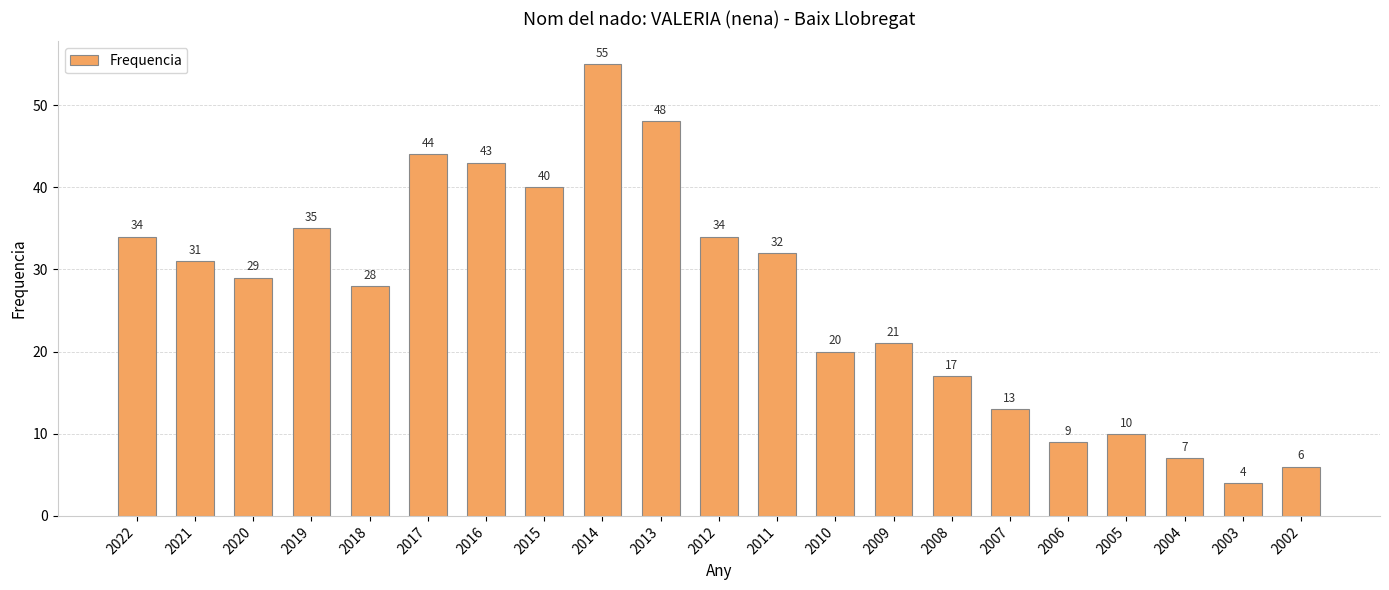

How many data points are less than 29?

10